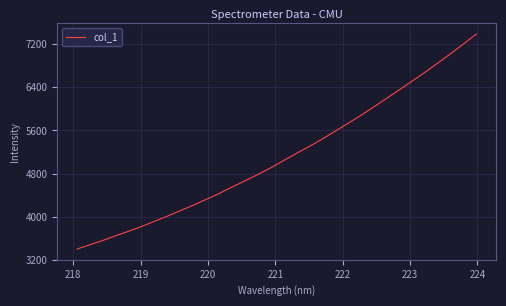

What is the minimum value shown in the chart?

3398.1